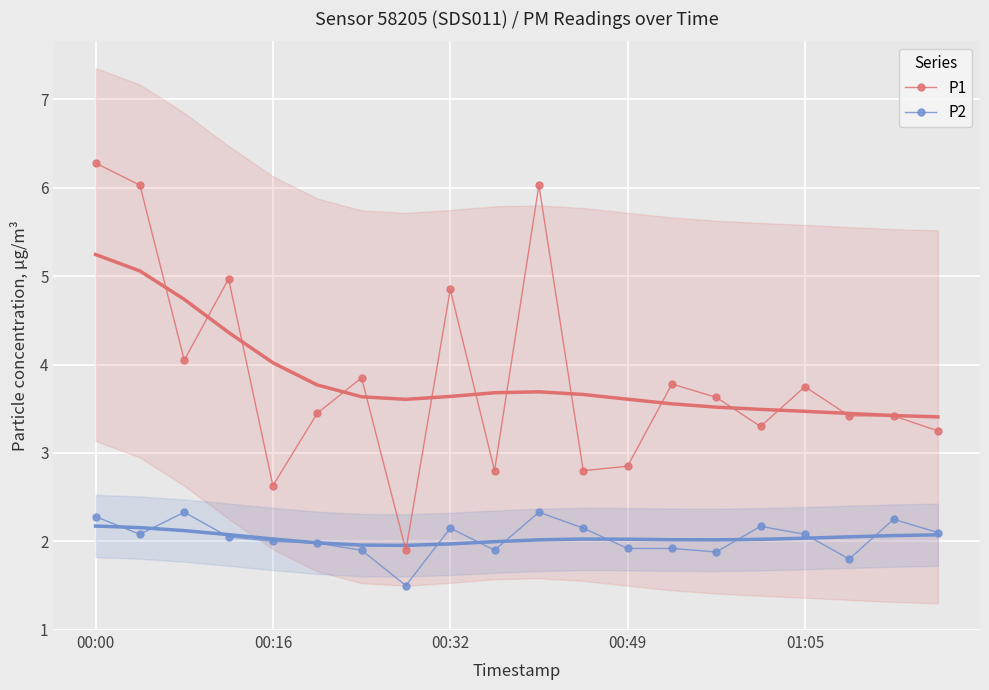

True or false: P1 and P2 cross at least once.

False